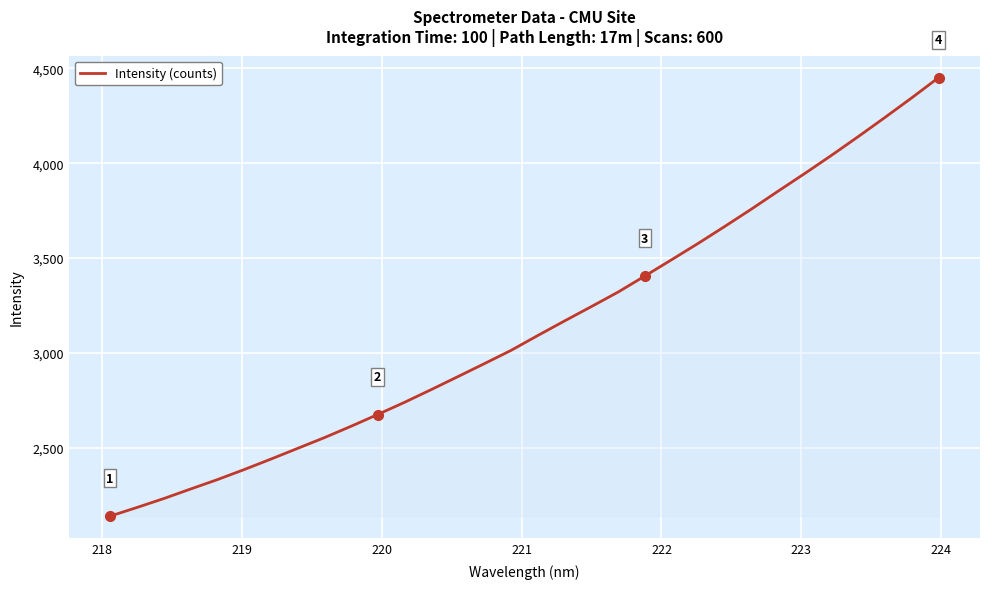

What is the minimum value shown in the chart?

2141.2